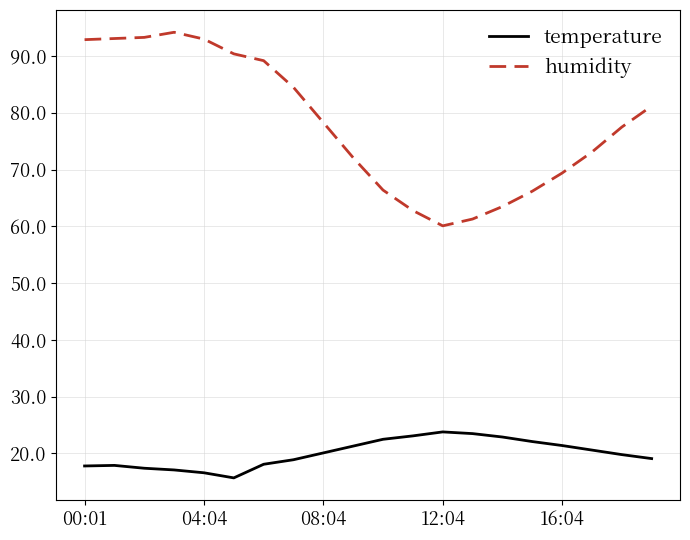

What is the difference between the maximum and minimum values in the temperature series?

8.1